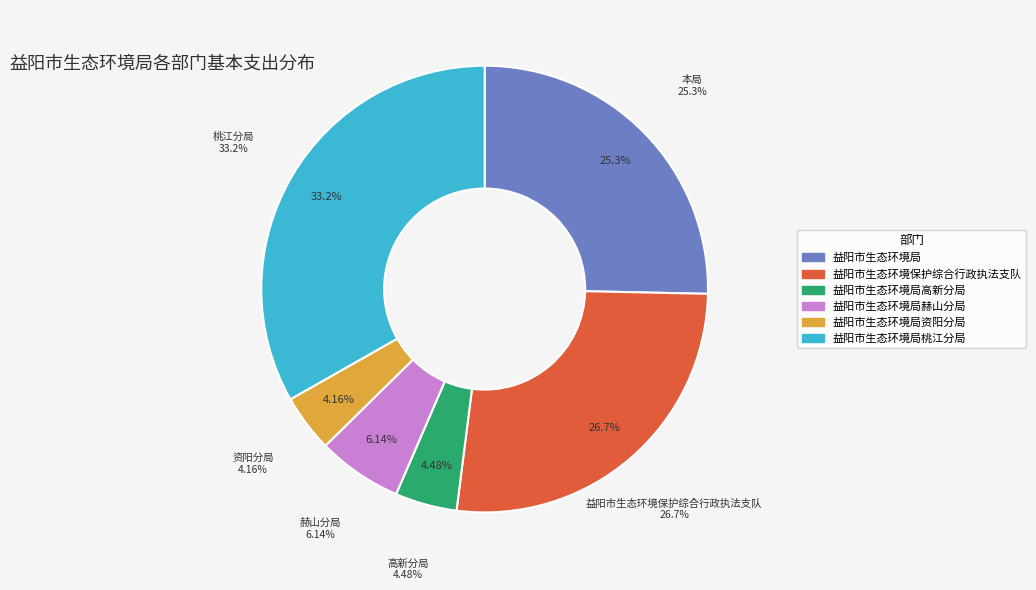

What is the total percentage of 益阳市生态环境局桃江分局 and 益阳市生态环境局?

58.6%